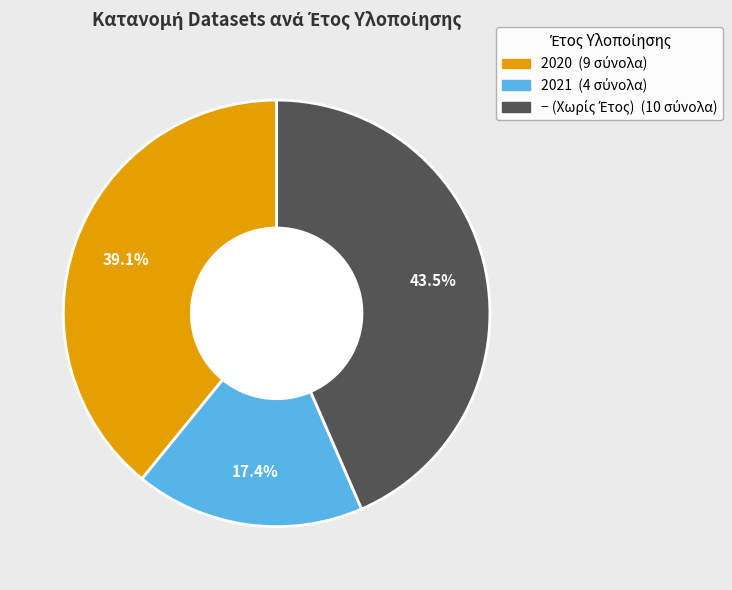

Is there a majority slice in this chart?

No